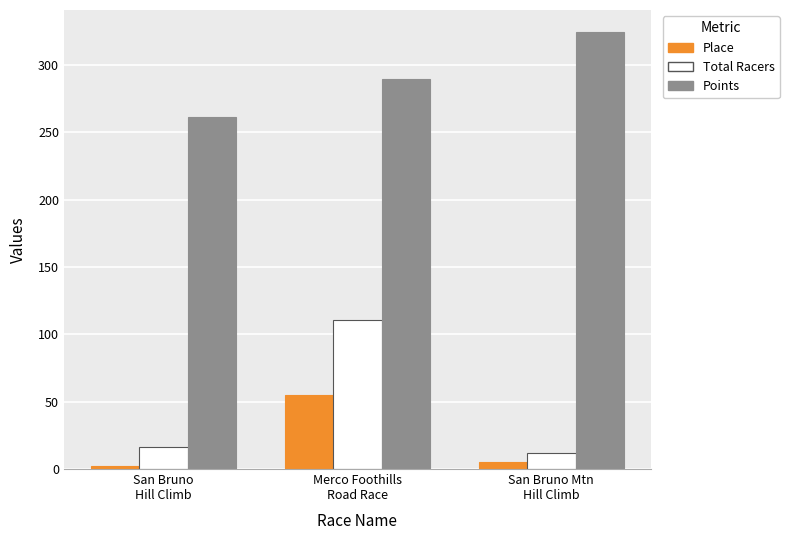

What is the sum of all Total Racers values?

139.0